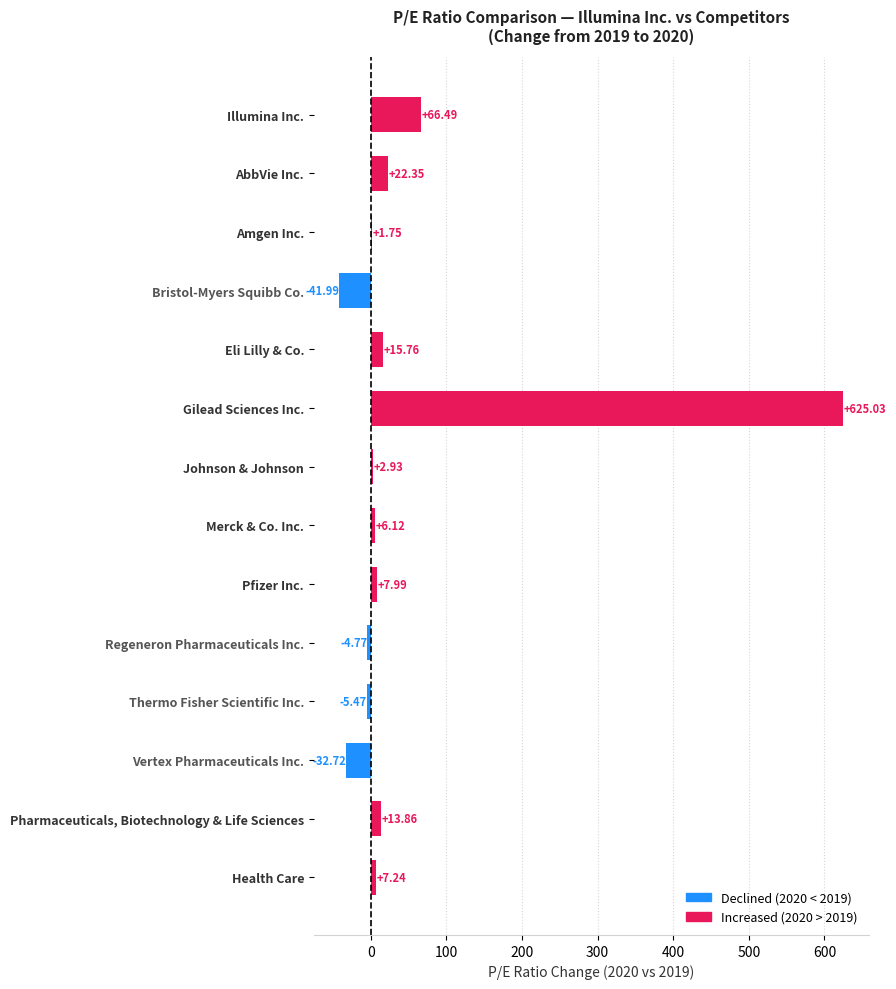

At which label is the value closest to 291?

Illumina Inc.